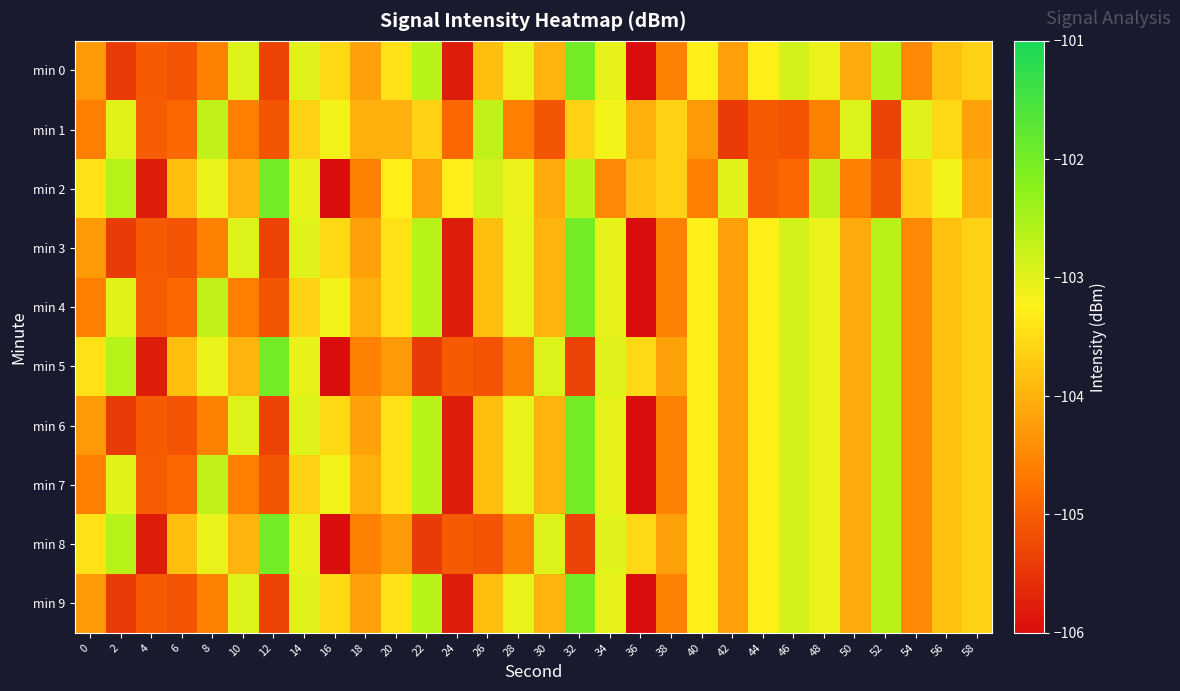

What is the difference between the highest and lowest values at 36?

2.4